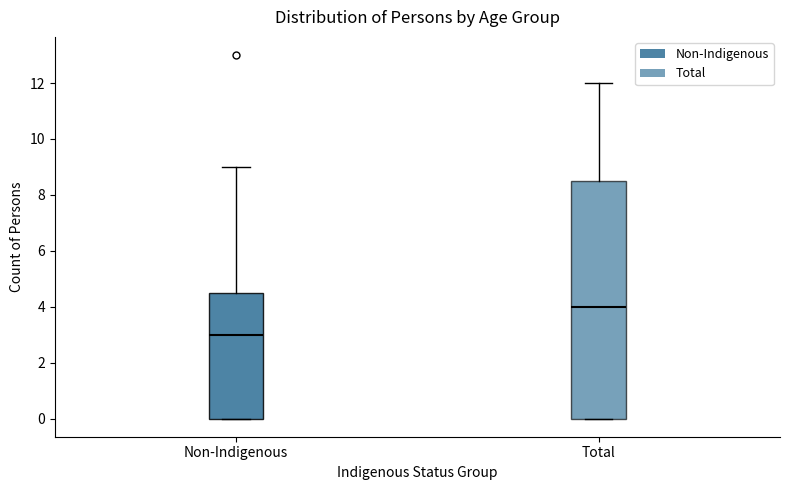

Comparing the boxes themselves (not the whiskers), which one is the tallest?

Total